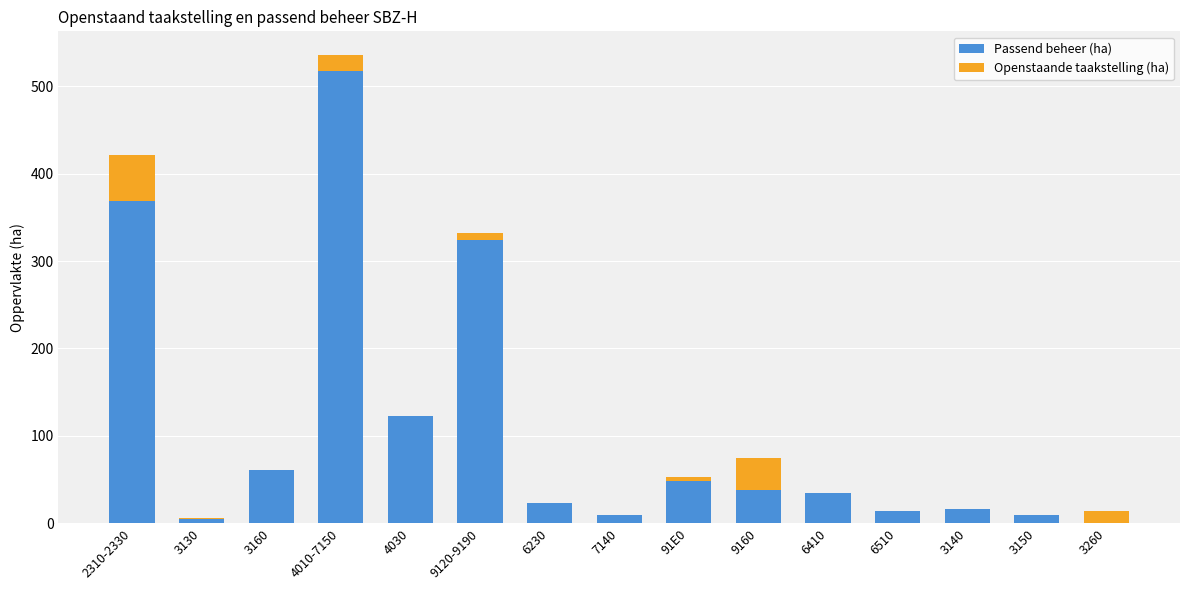

What is the total value across all series at 6230?

23.3